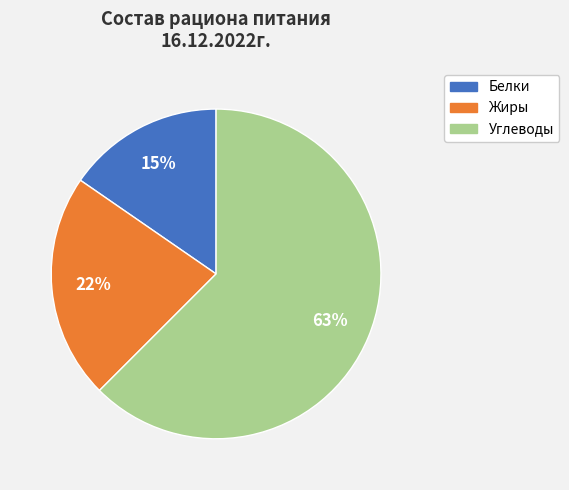

How many slices are in this pie chart?

3